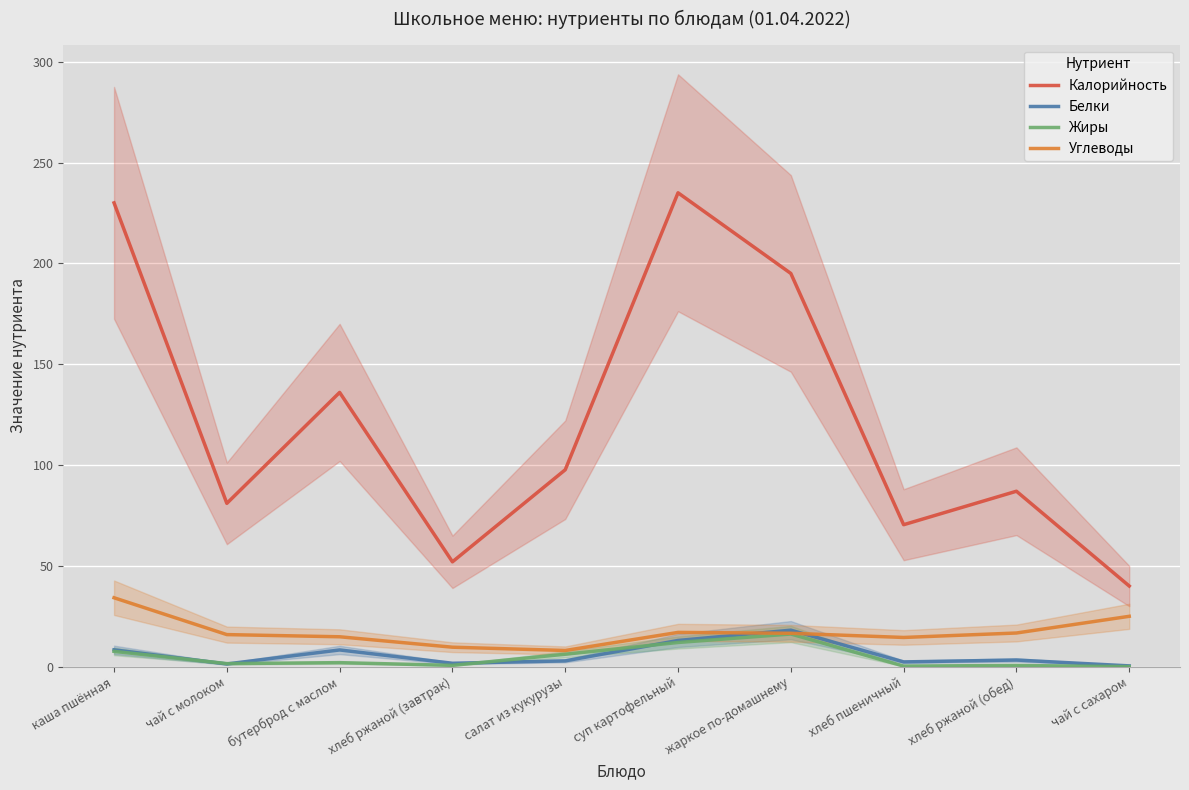

Where is Калорийность nearest to the value 137?

бутерброд с маслом